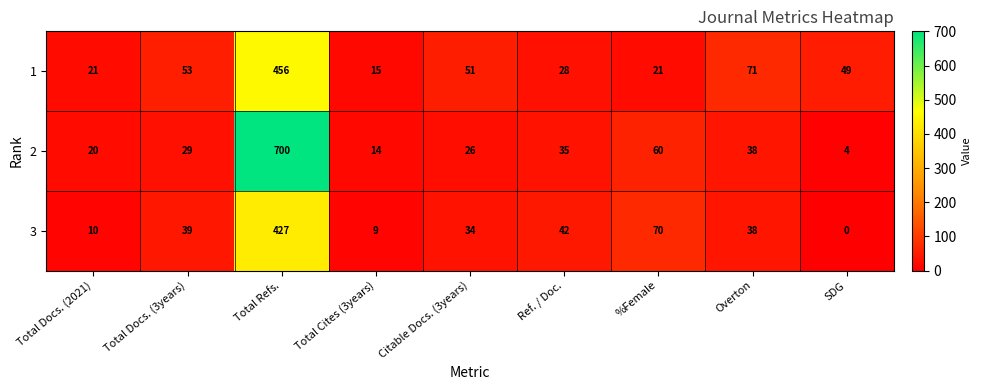

Which series has the largest total across all categories?

2